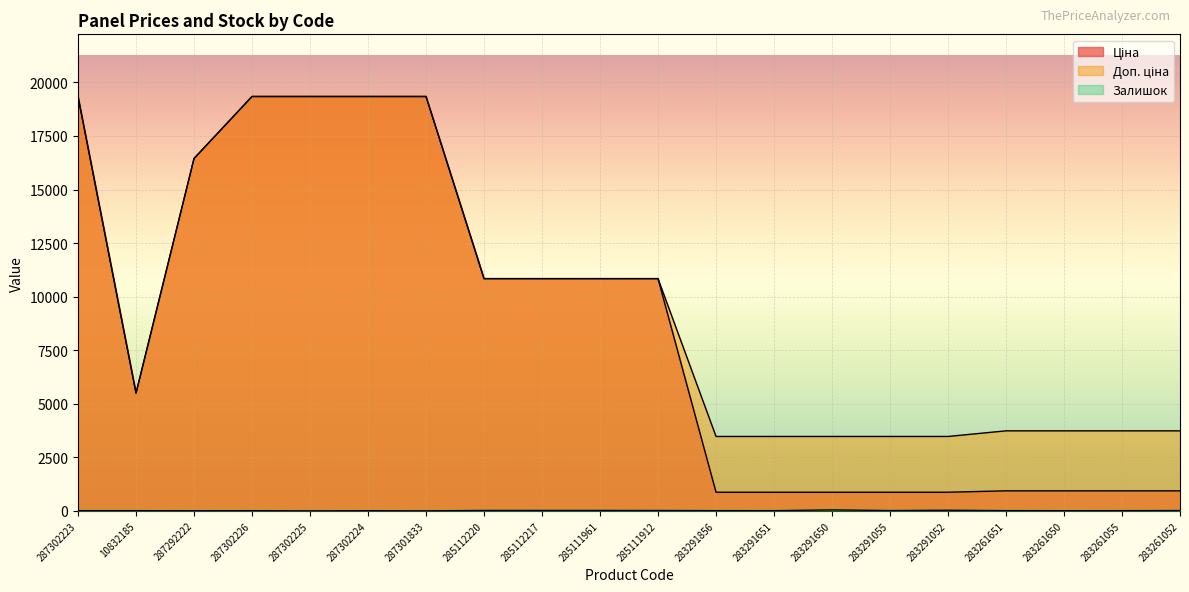

What is the greatest value displayed?

19343.1